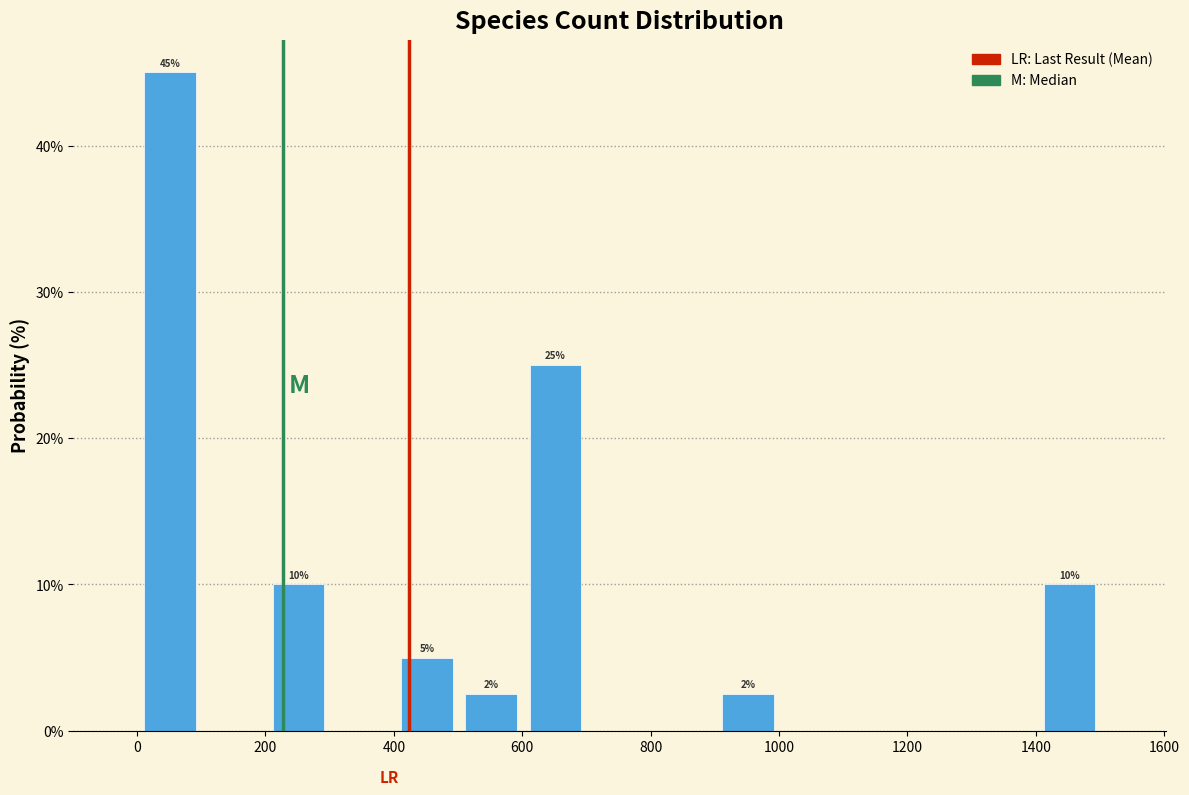

Over which range of the x-axis is the bar tallest?

0 to 100